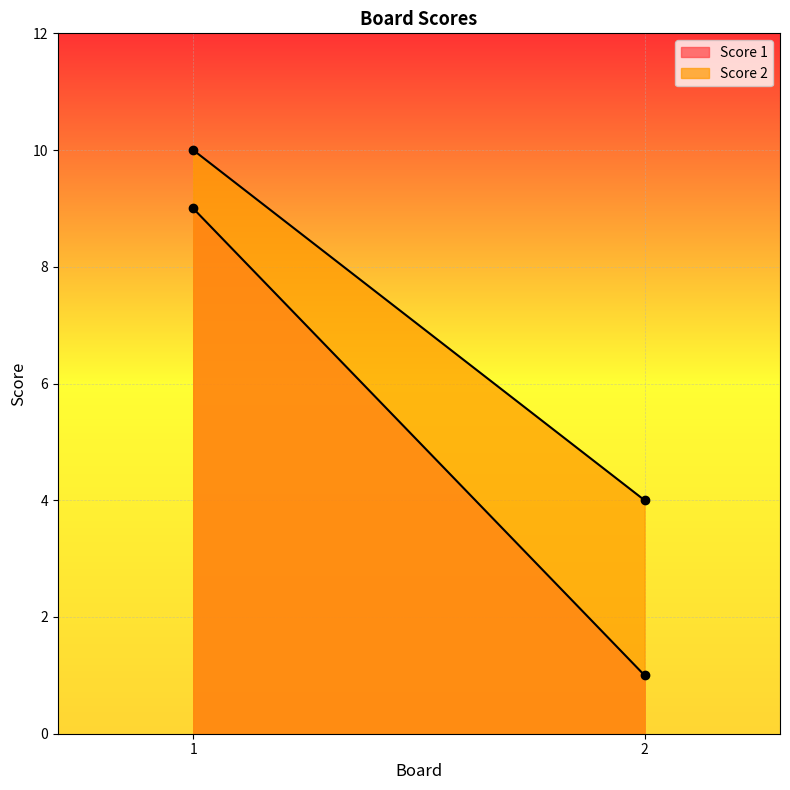

How many Score 1 values are between 1 and 9?

2